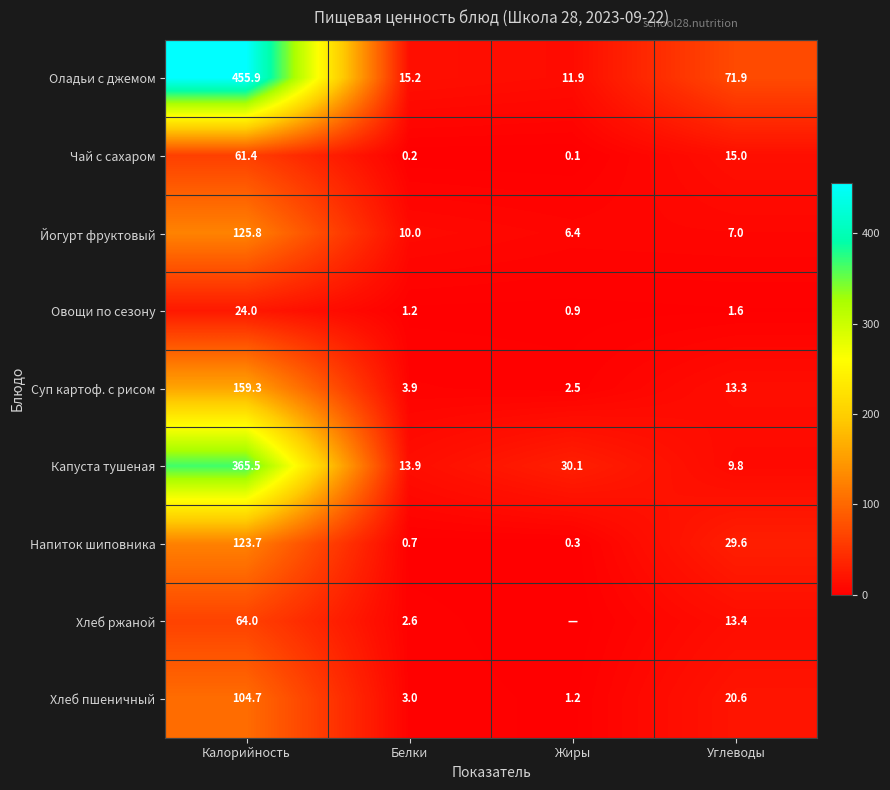

Where is Йогурт фруктовый nearest to the value 66?

Белки